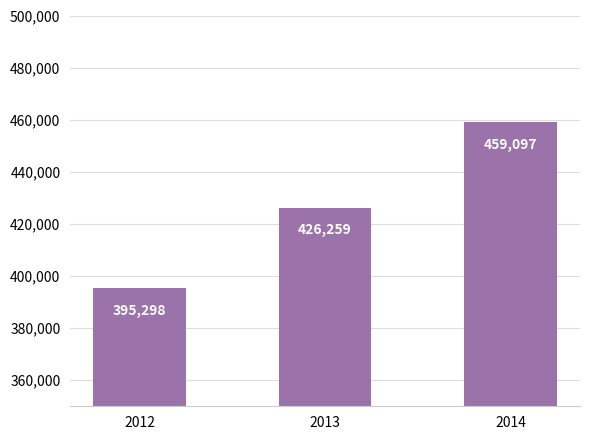

Count the values in the range 395298 to 459097.

3